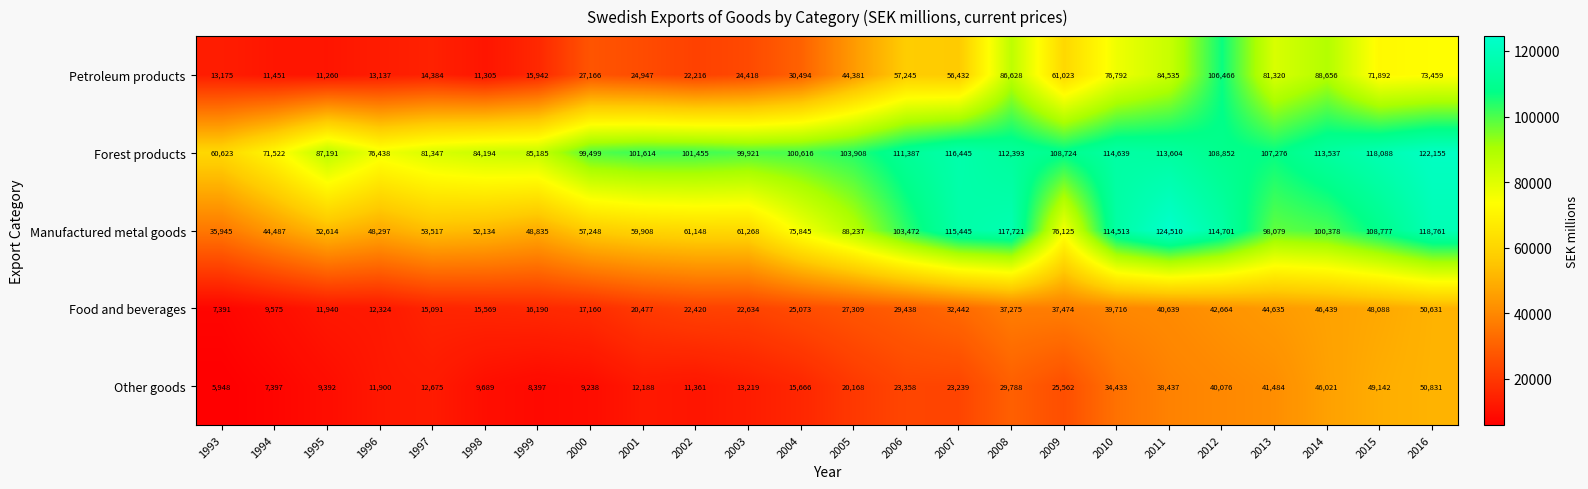

What is the sum of all Petroleum products values?

1108724